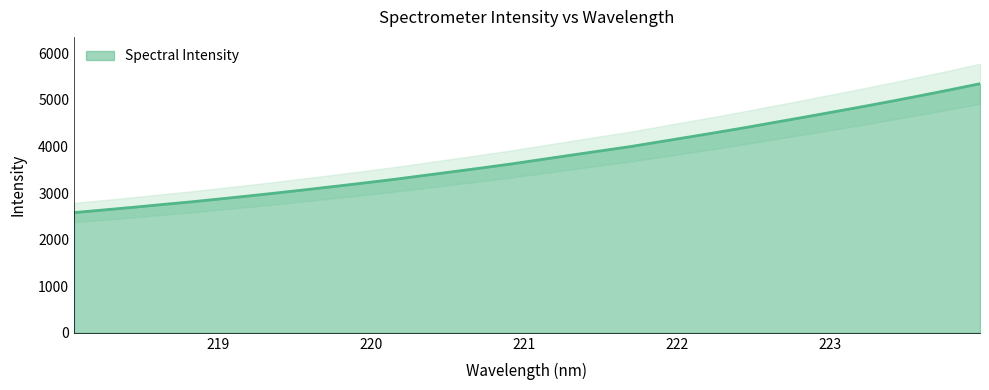

What is the change in value from 219.589 to 220.5444?

+384.0